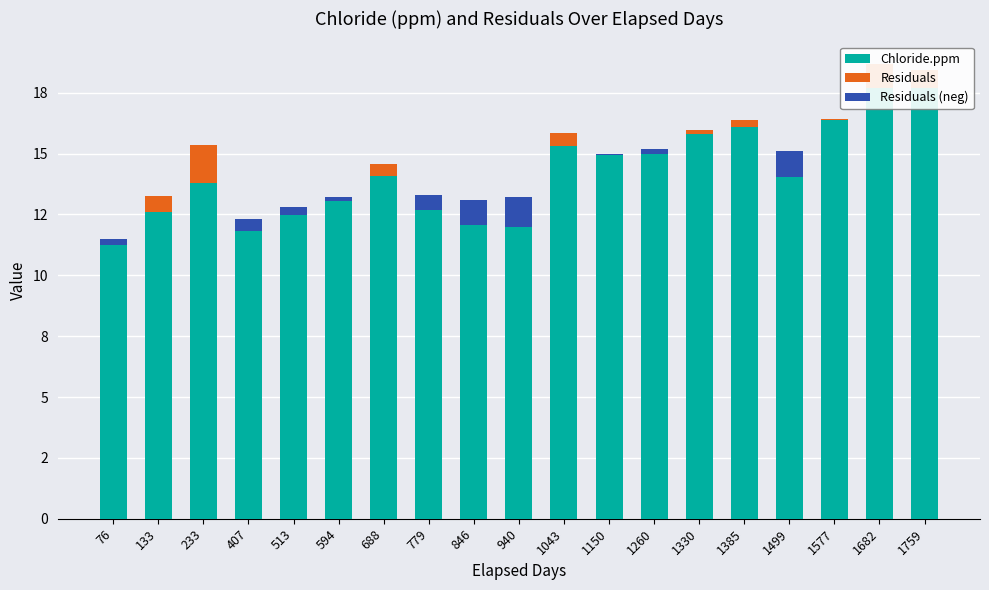

At which label does Residuals (neg) reach its minimum?

133